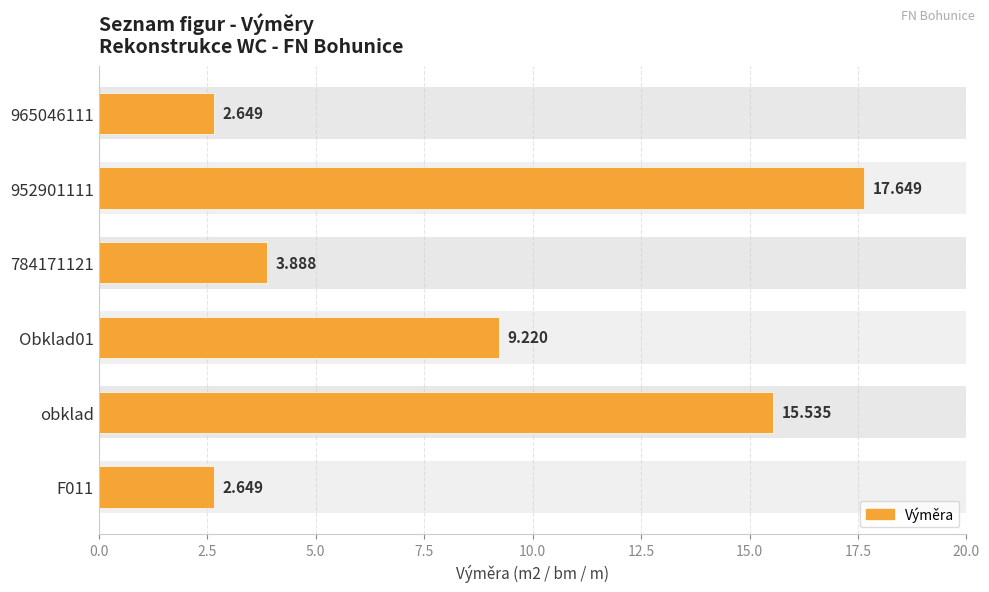

Are the bars grouped side by side (vs. stacked)?

No